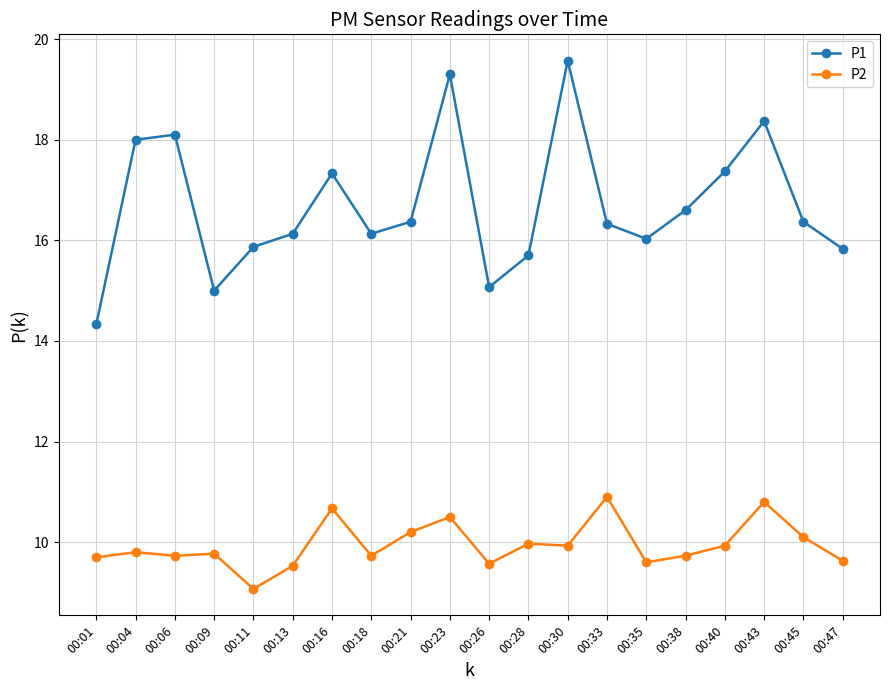

Is it true that P1 equals 15.1 at 00:26?

True